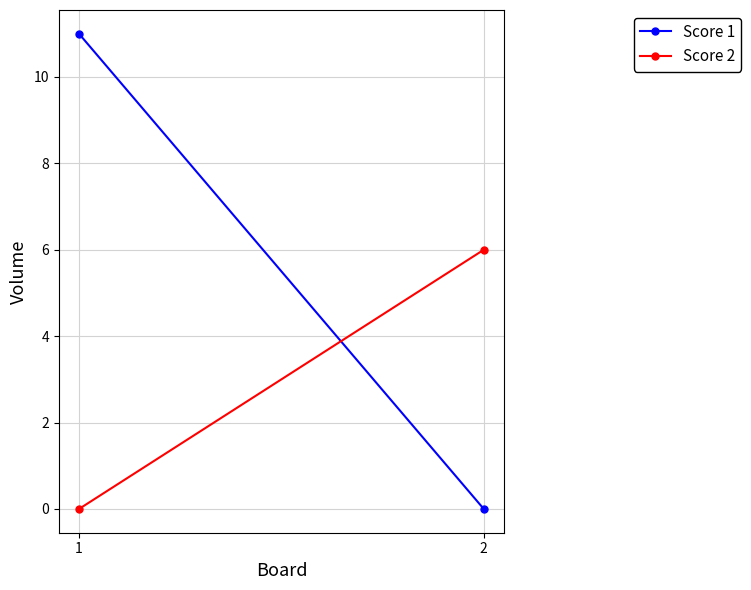

What is the maximum value for Score 1?

11